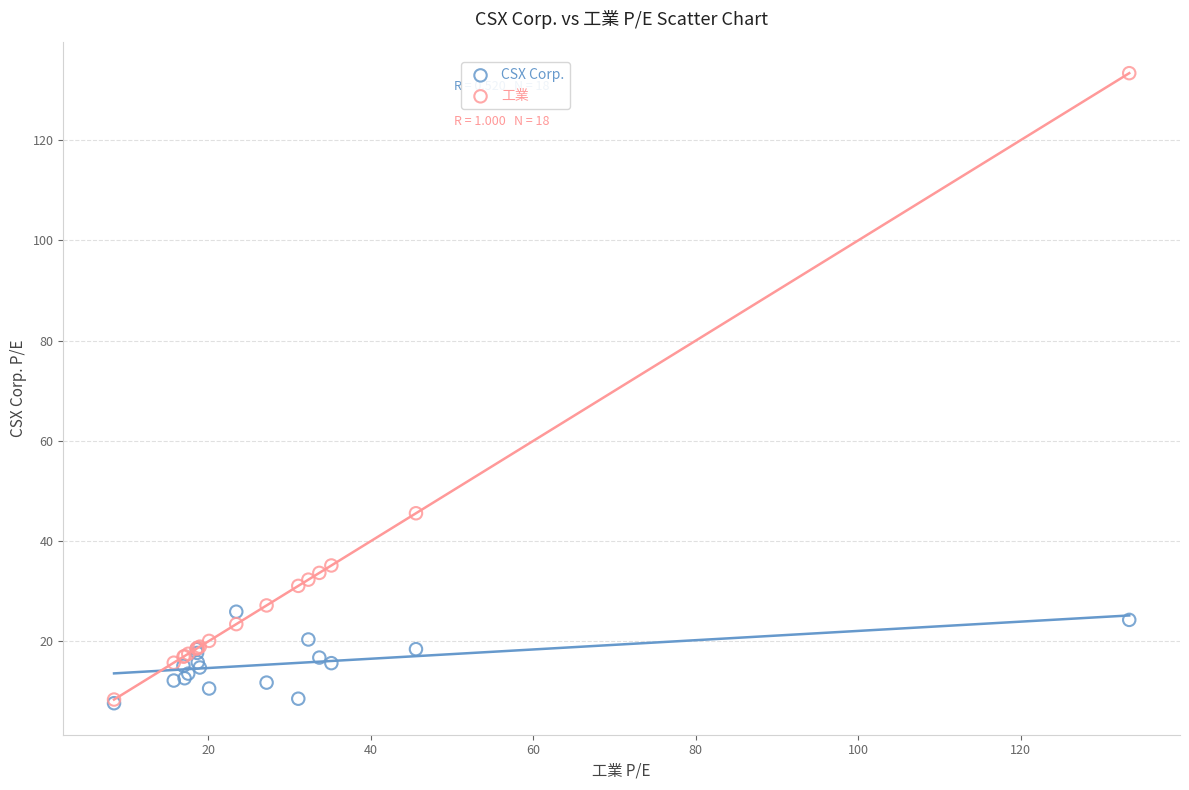

In the 工業 series, what Y value is closest to 70?

45.6